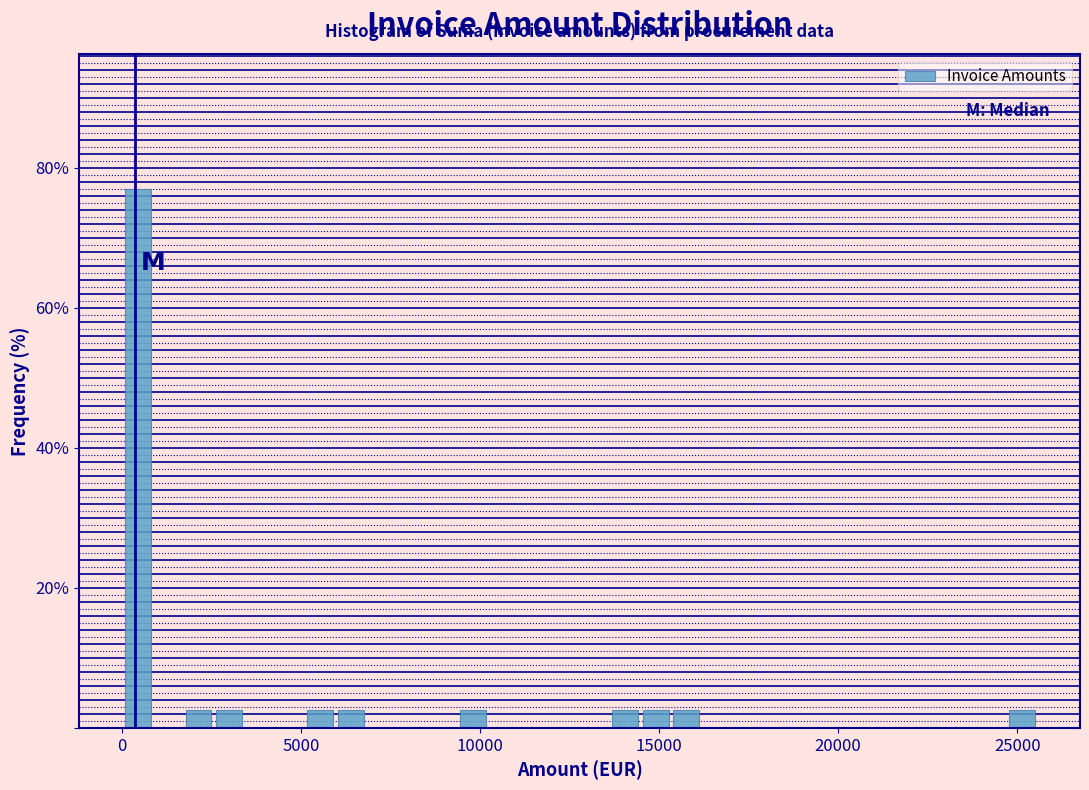

Read against the x-axis, roughly where is the centre of the tallest bar?

500